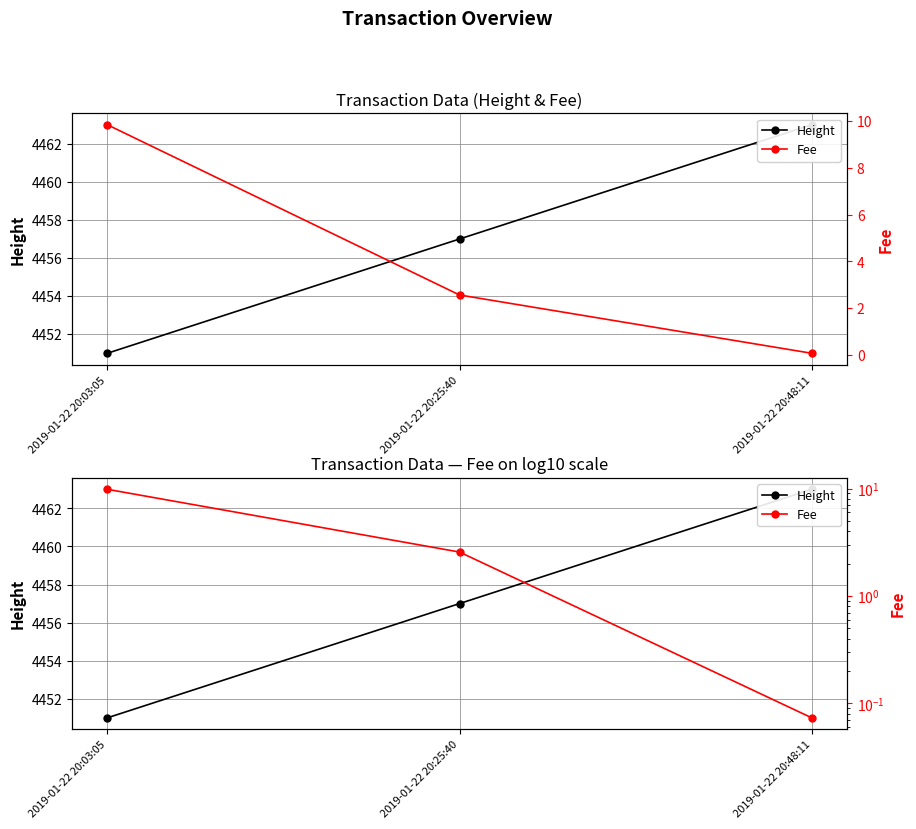

What is the total value across all series at 2019-01-22 20:03:05?

4460.8